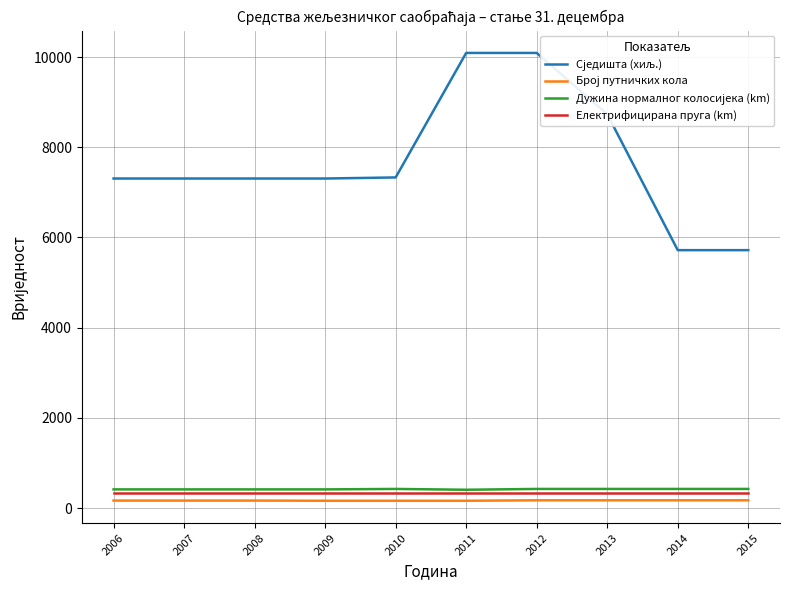

Which has a higher value, 2015 or 2013?

2013